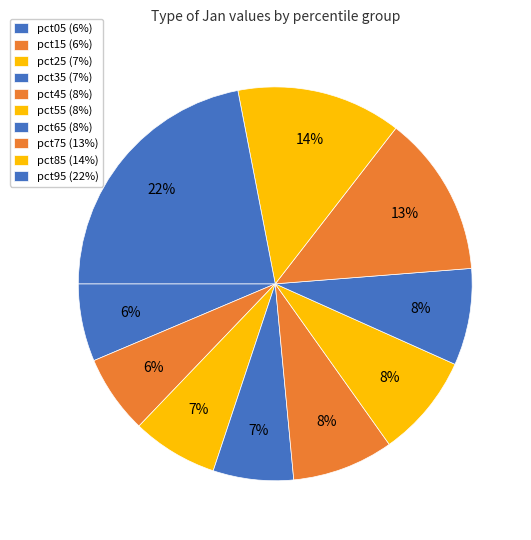

How many slices are in this pie chart?

10